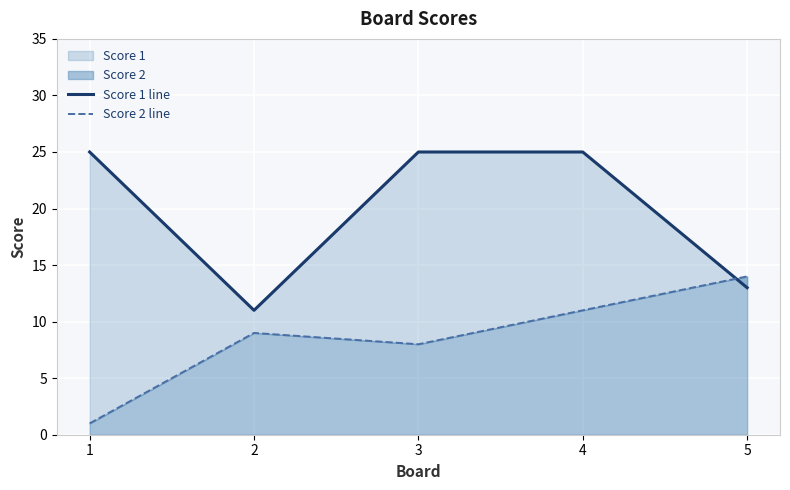

How many interior local valleys does the Score 1 line series have?

1